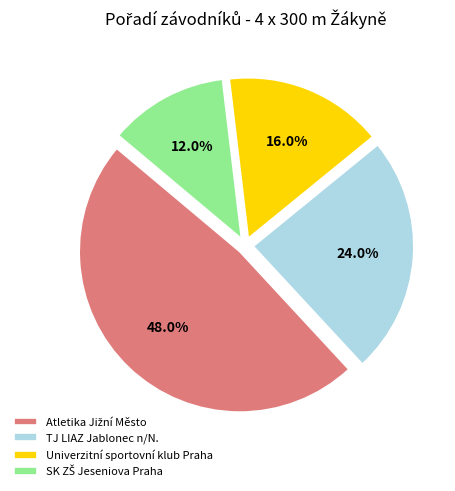

How many slices are in this pie chart?

4